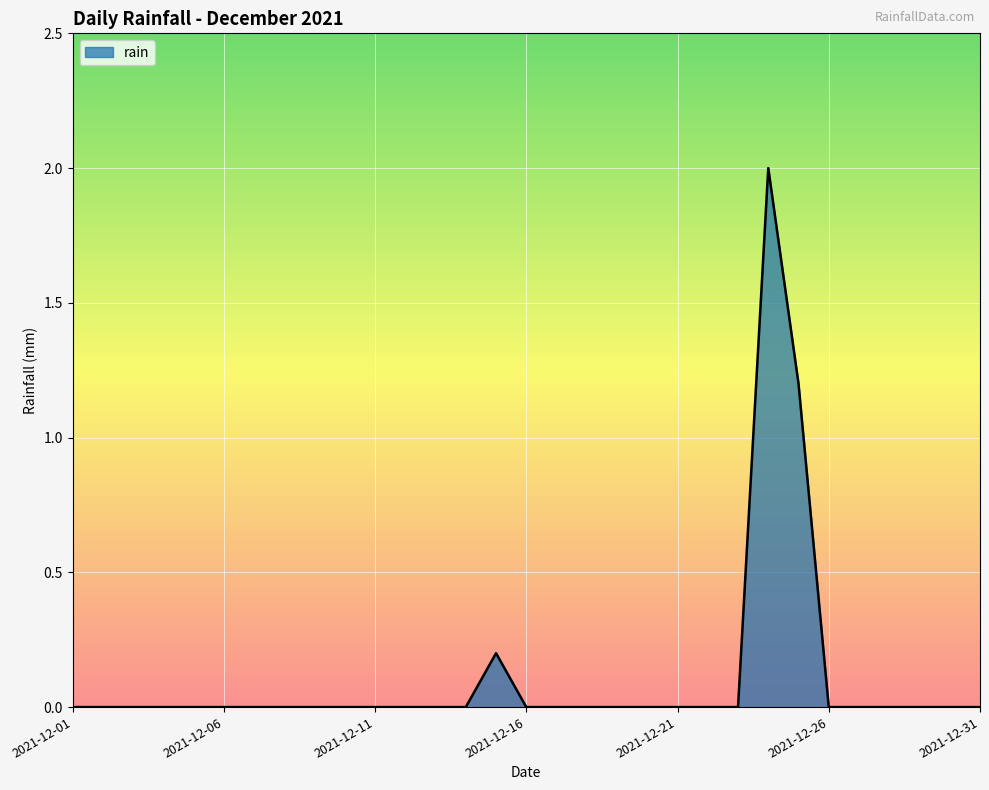

What is the difference between the maximum and minimum values?

2.0